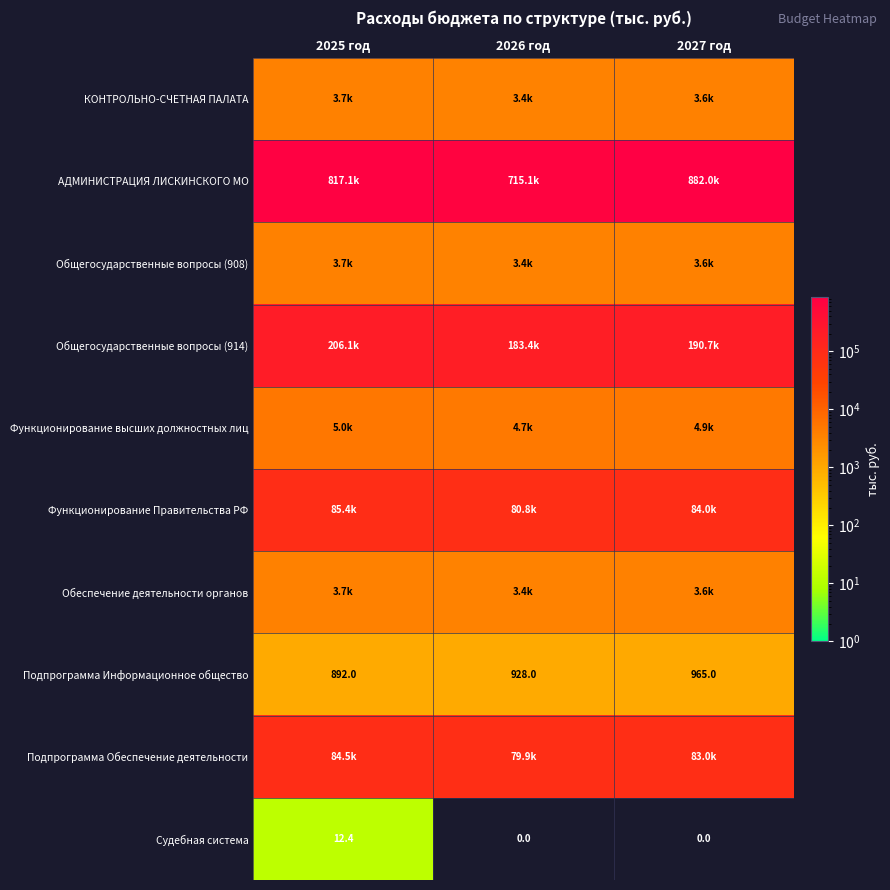

The Подпрограмма Информационное общество series shows 414.3 at 2026 год. True or false?

False